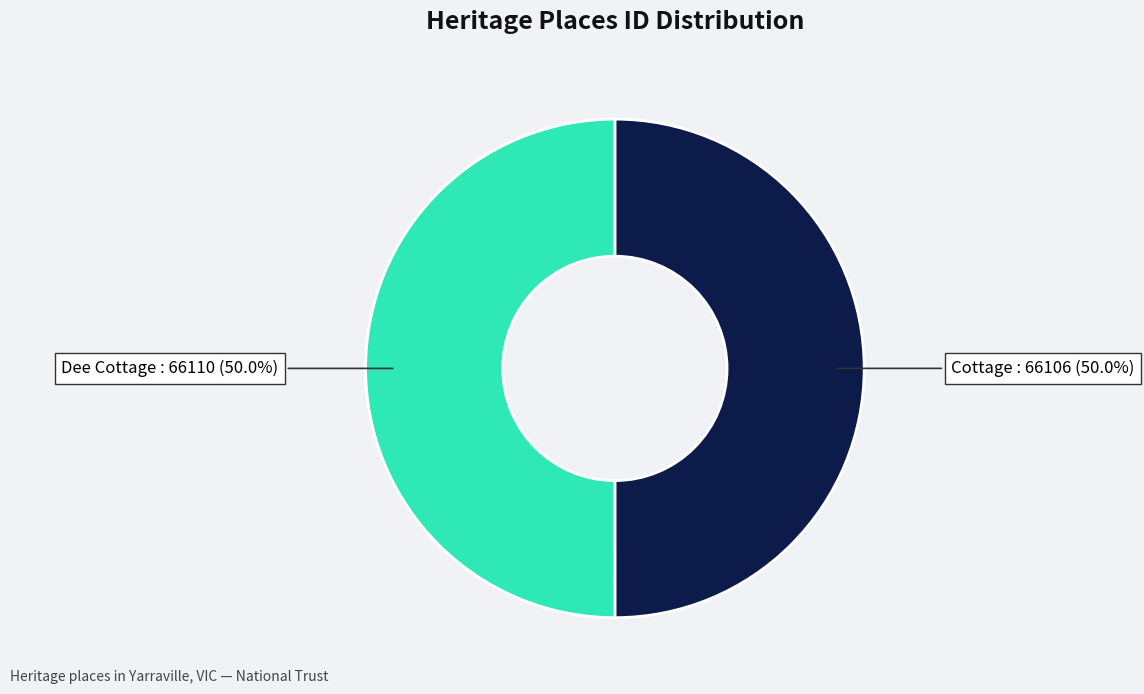

How many segments does this pie chart have?

2